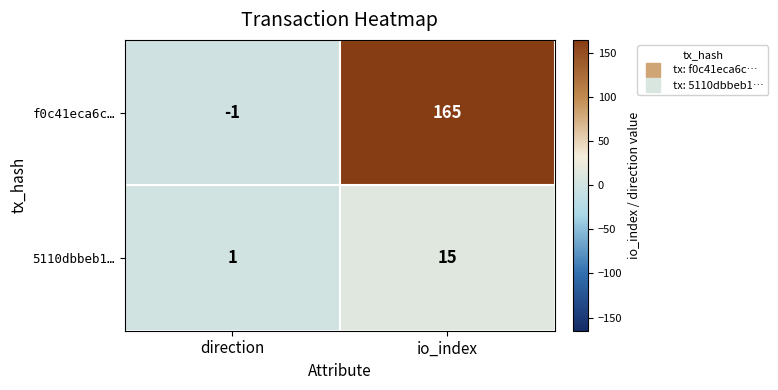

Between direction and io_index, which series saw the biggest shift?

f0c41eca6c…